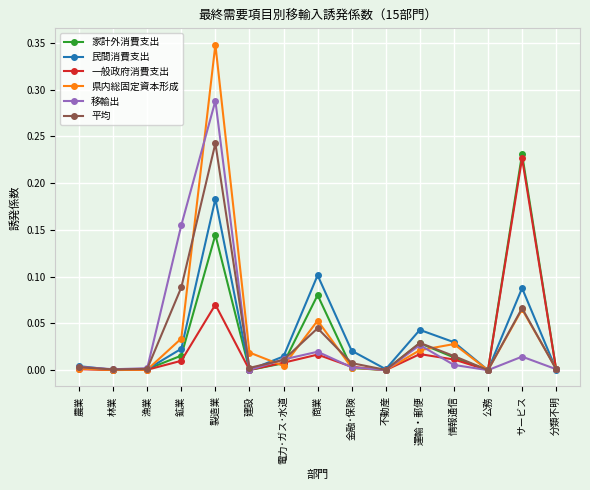

Which series has the widest spread of values?

県内総固定資本形成